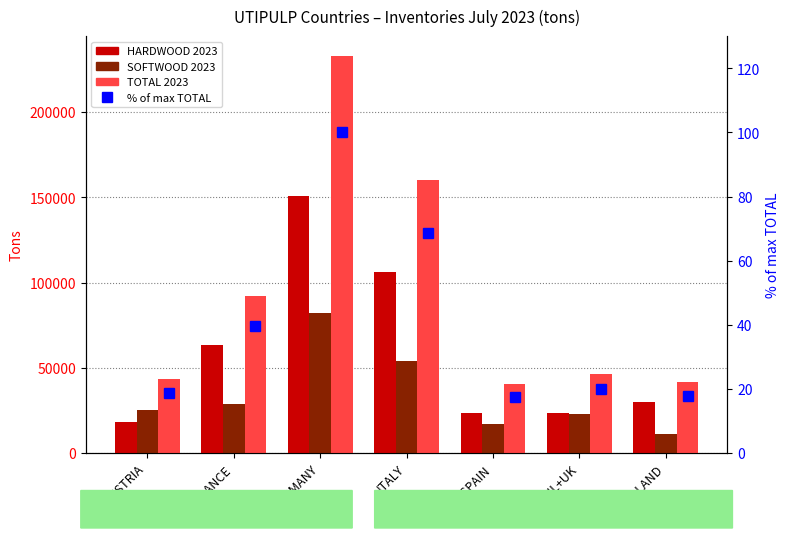

Read the TOTAL 2023 value at FRANCE.

92155.0